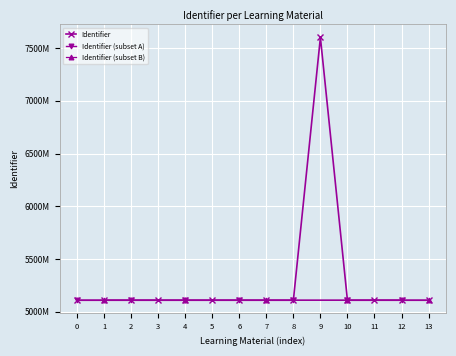

Reading left to right, extract all data points from this chart.

5109088	5109089	5109091	5109094	5109095	5109098	5109100	5109101	5109103	7600551	5109104	5109106	5109108	5109110